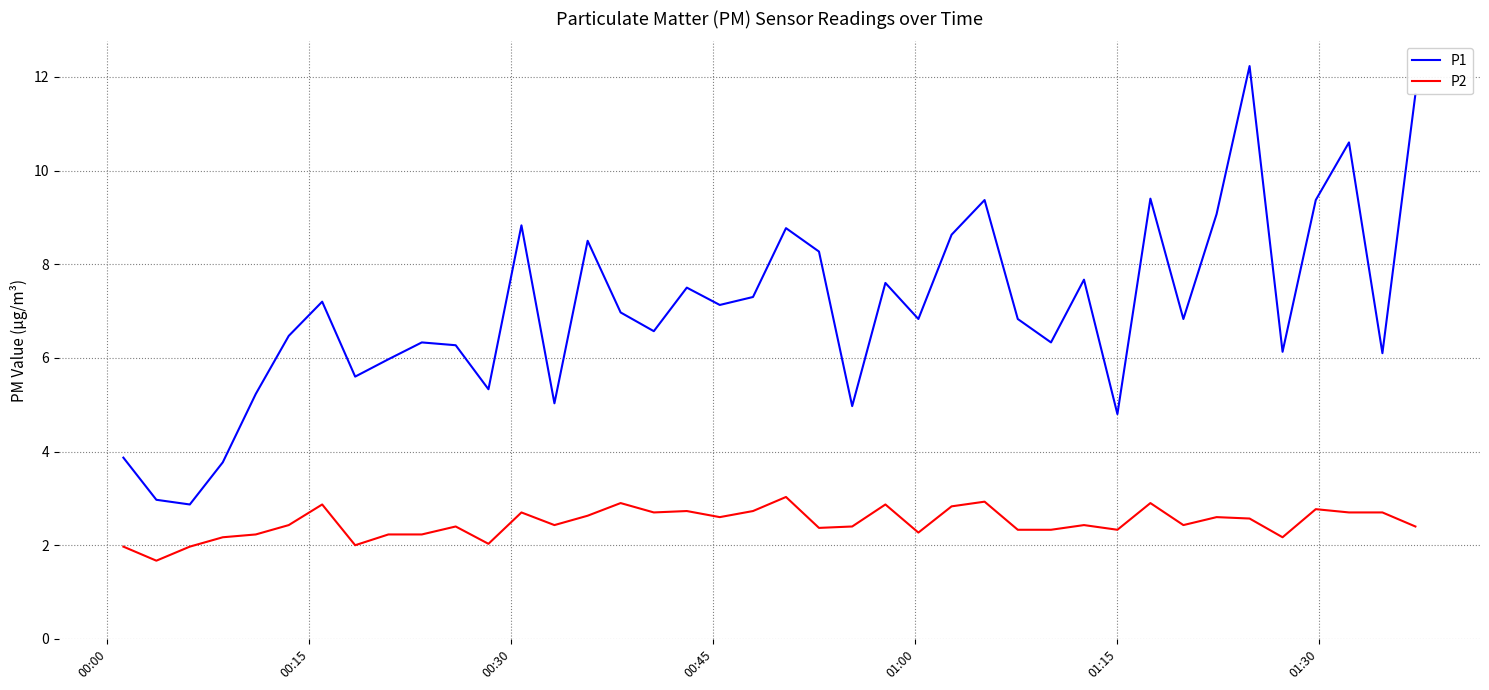

True or false: P1 and P2 intersect in this chart.

False